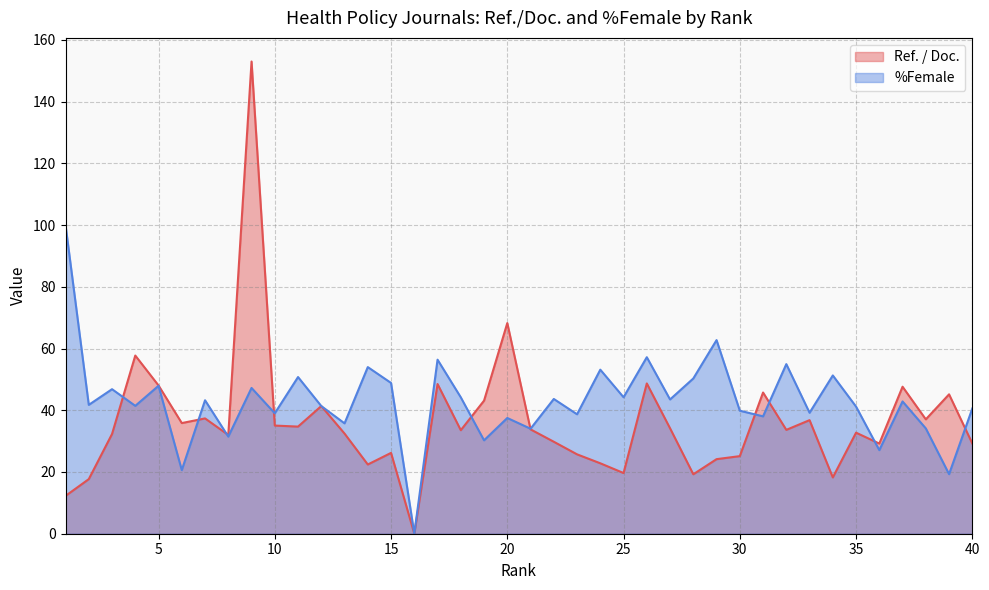

Is it true that Ref. / Doc. equals 34.7 at 11?

True